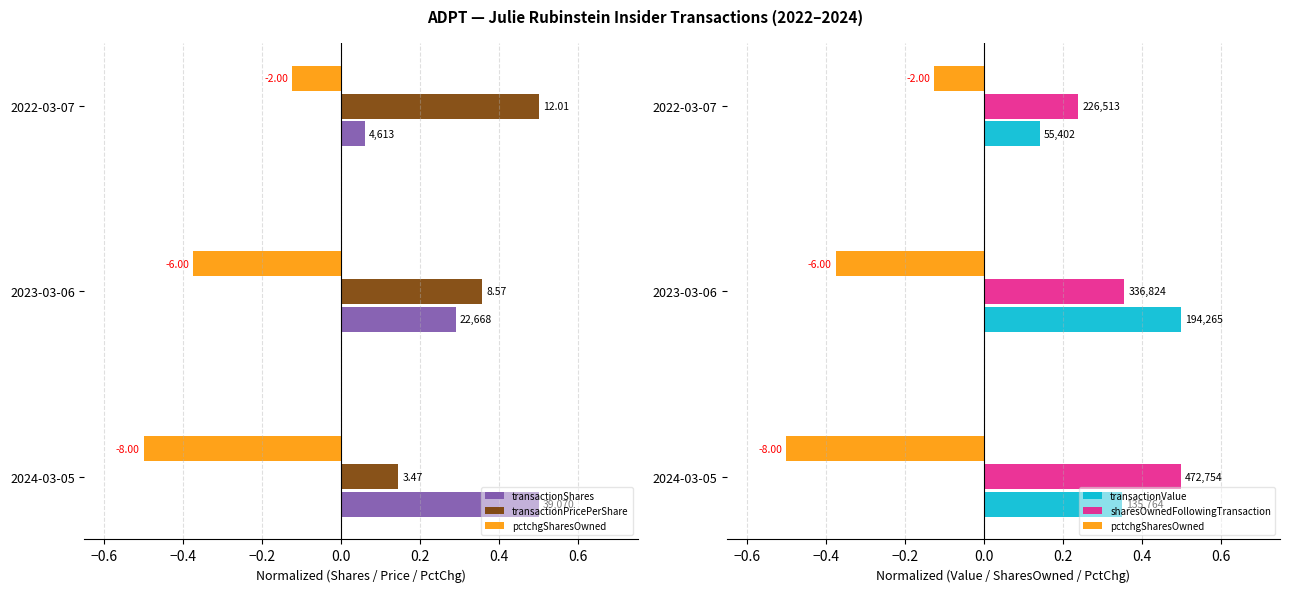

Which series has the widest spread of values?

transactionShares